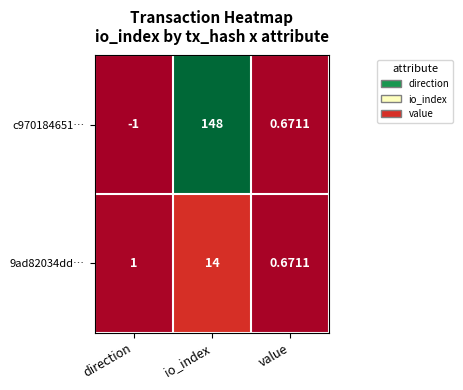

At which label is 9ad82034dd… closest to 7?

direction